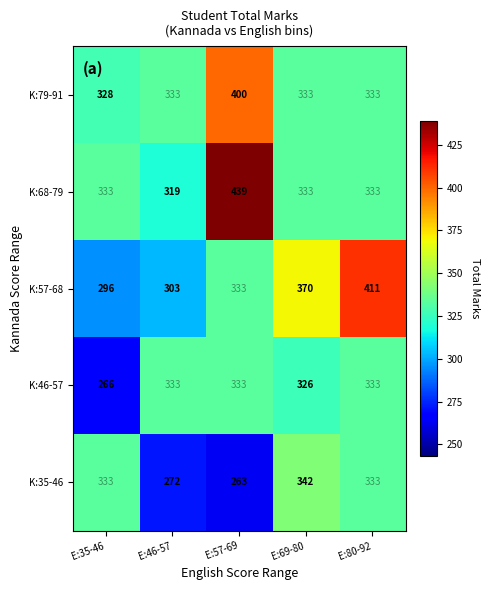

Reading left to right, transcribe all the data shown in this chart.

K:79-91: E:35-46=328	E:46-57=333	E:57-69=400	E:69-80=333	E:80-92=333
K:68-79: E:35-46=333	E:46-57=319	E:57-69=439	E:69-80=333	E:80-92=333
K:57-68: E:35-46=296	E:46-57=303	E:57-69=333	E:69-80=370	E:80-92=411
K:46-57: E:35-46=266	E:46-57=333	E:57-69=333	E:69-80=326	E:80-92=333
K:35-46: E:35-46=333	E:46-57=272	E:57-69=263	E:69-80=342	E:80-92=333